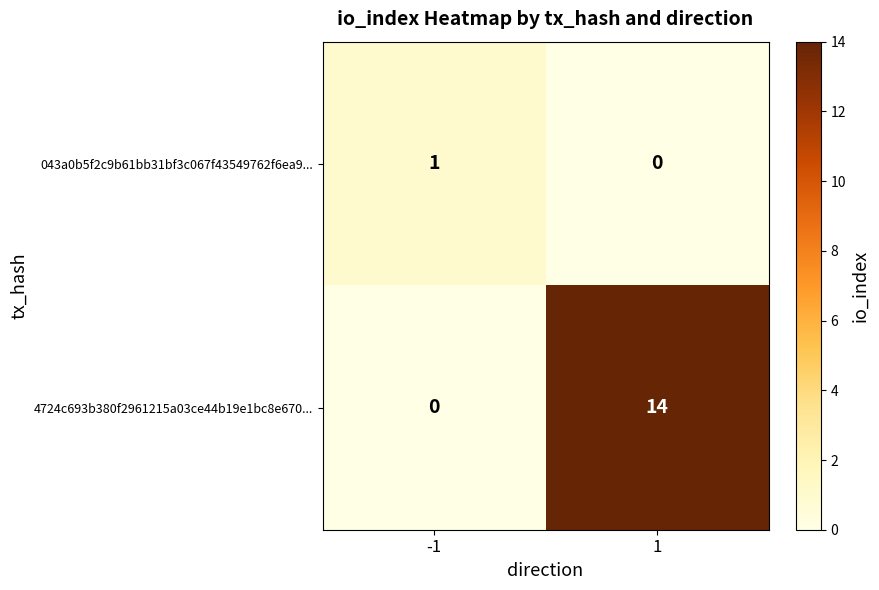

Reading left to right, extract all data points from this chart.

043a0b5f2c9b61bb31bf3c067f43549762f6ea9...: 1	0
4724c693b380f2961215a03ce44b19e1bc8e670...: 0	14